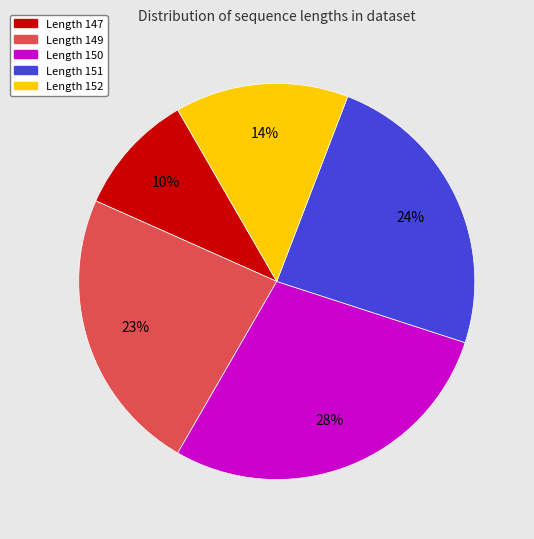

Does any single category account for the majority?

No